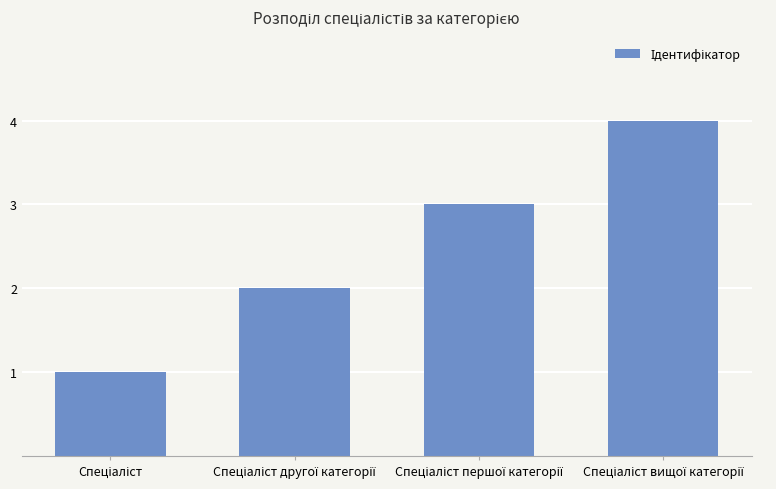

How many data points does each series have?

4